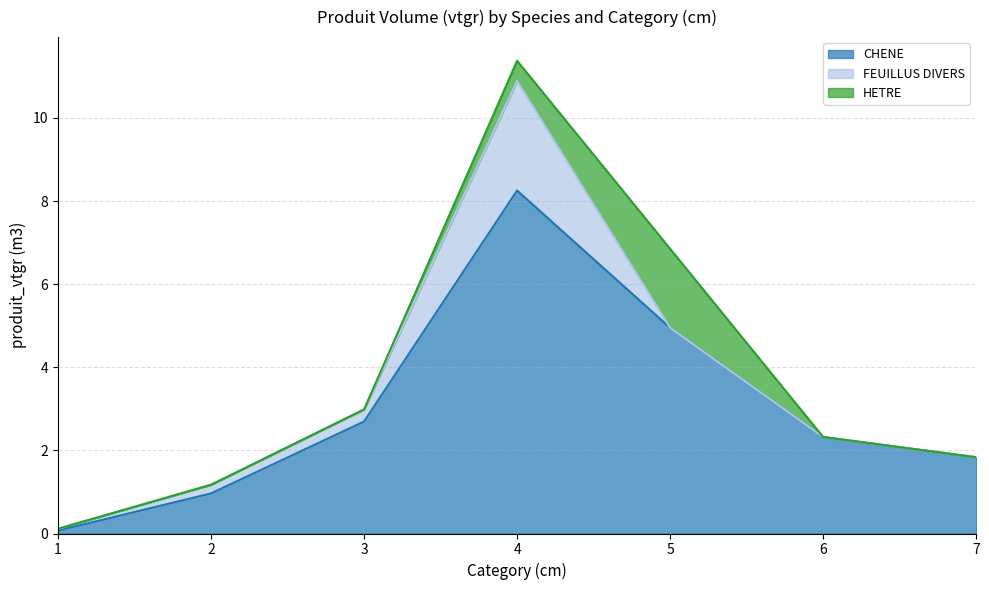

True or false: CHENE and FEUILLUS DIVERS cross at least once.

False